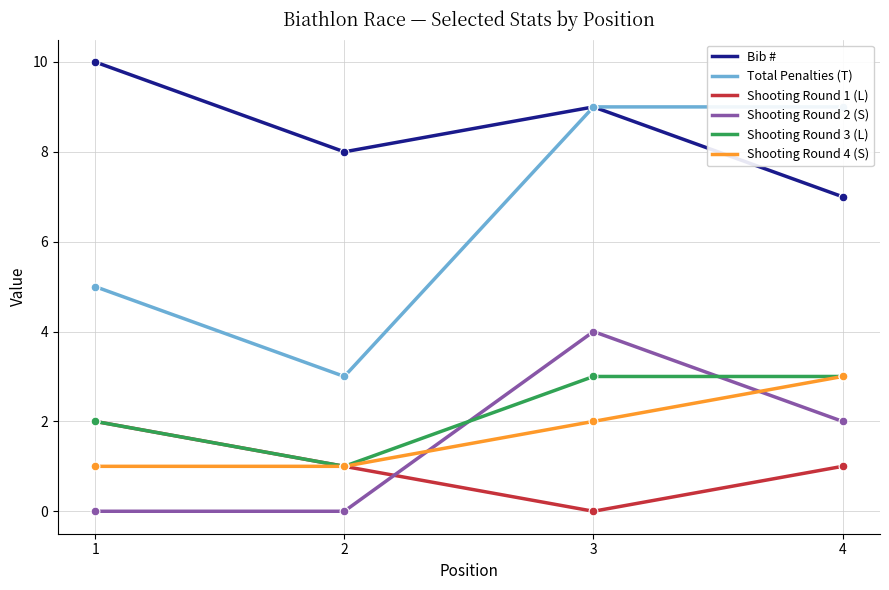

What is the total value across all series at 3?

27